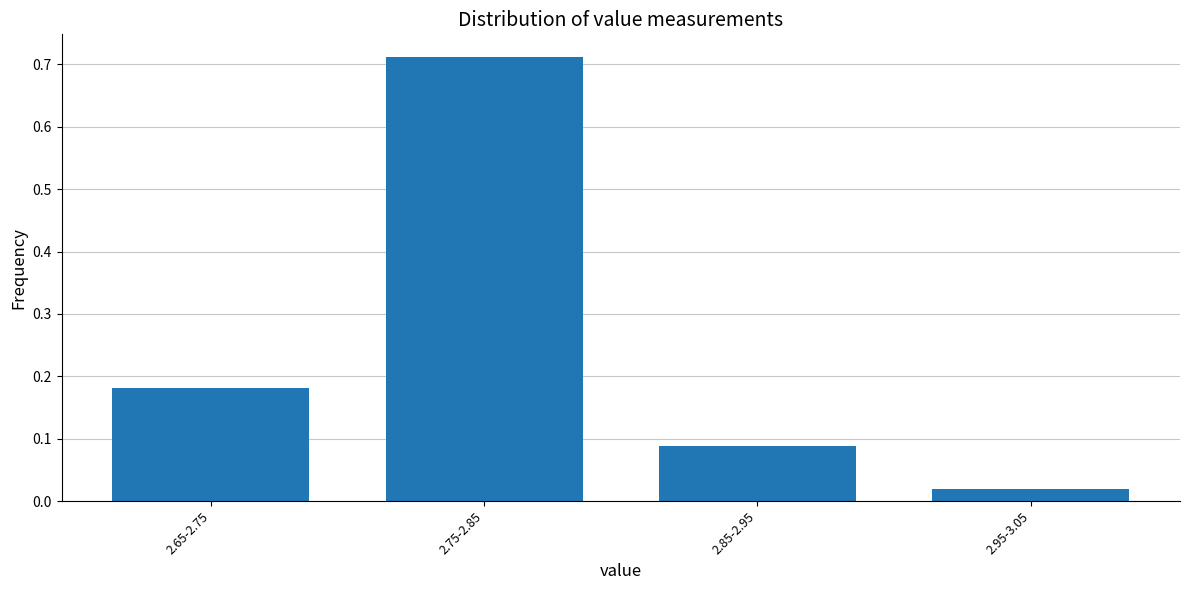

Which label corresponds to the largest value in the chart?

2.75-2.85